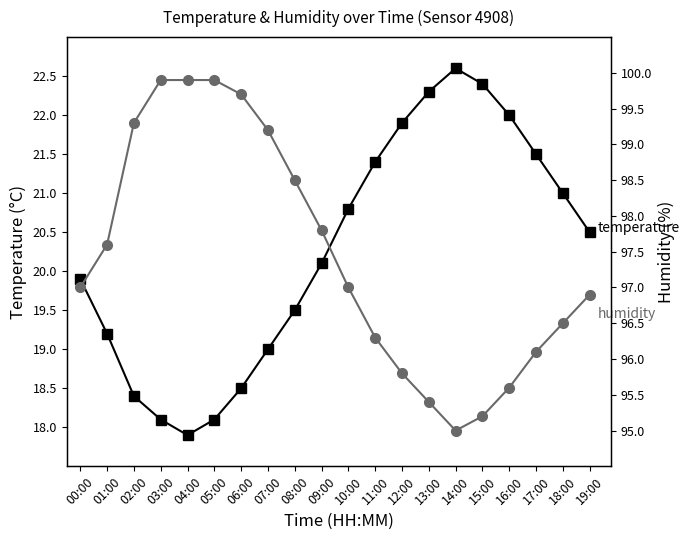

After their last crossing, which series has the higher values: temperature or humidity?

temperature